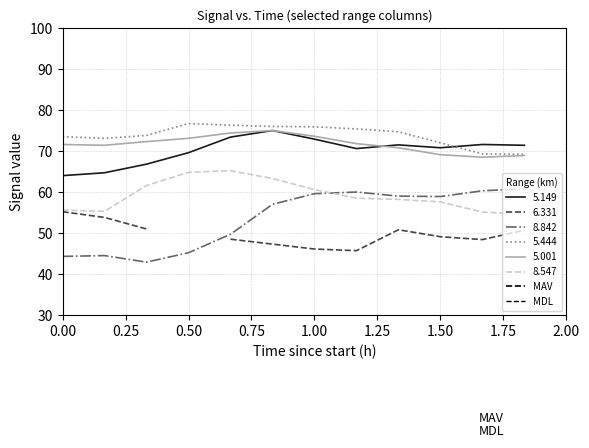

True or false: 5.444 and 8.842 intersect in this chart.

False